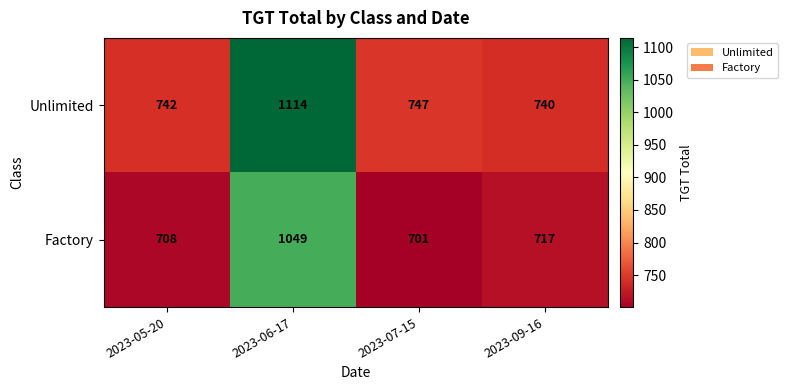

At which category is the sum across all series the highest?

2023-06-17